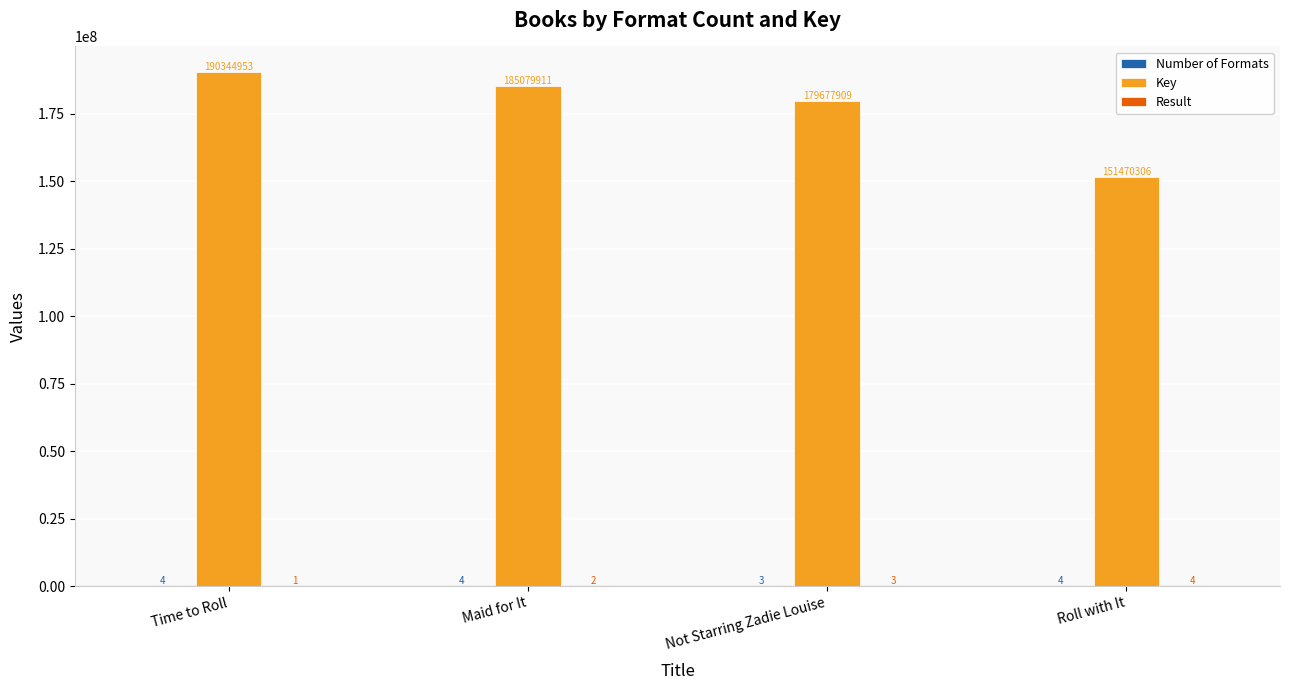

At which label is Key closest to 170907629?

Not Starring Zadie Louise